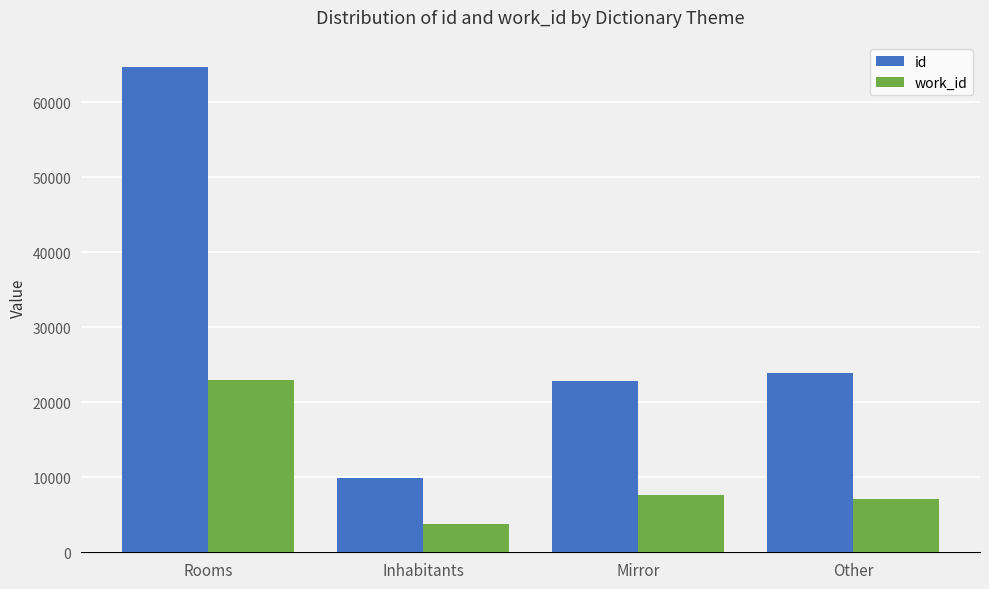

What is the sum of the work_id values at Other and Inhabitants?

10990